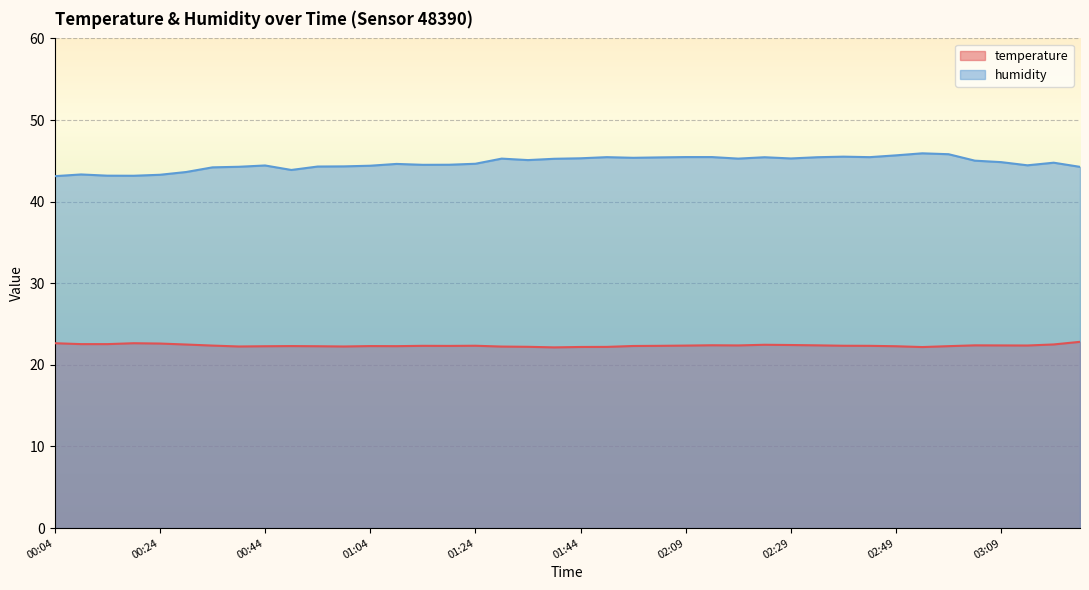

At which label is humidity closest to 44?

00:49